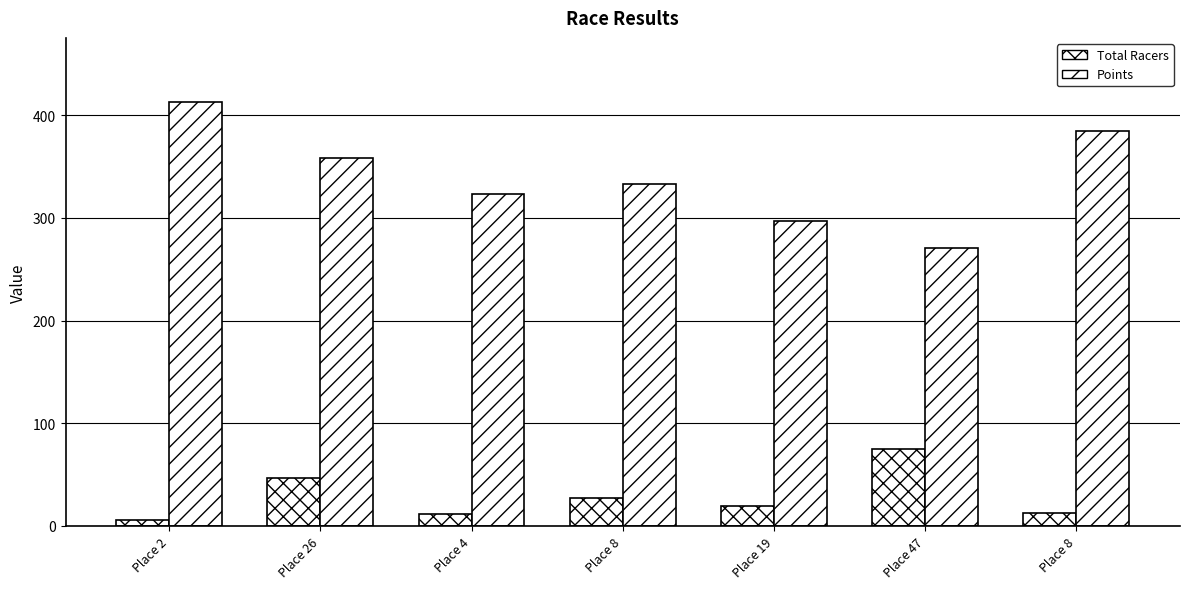

Reading right to left, list all the values displayed in this chart.

Total Racers: Place 8=13.0	Place 47=75.0	Place 19=19.0	Place 8=27.0	Place 4=12.0	Place 26=47.0	Place 2=6.0
Points: Place 8=384.4	Place 47=270.7	Place 19=297.3	Place 8=333.0	Place 4=323.8	Place 26=358.0	Place 2=413.4